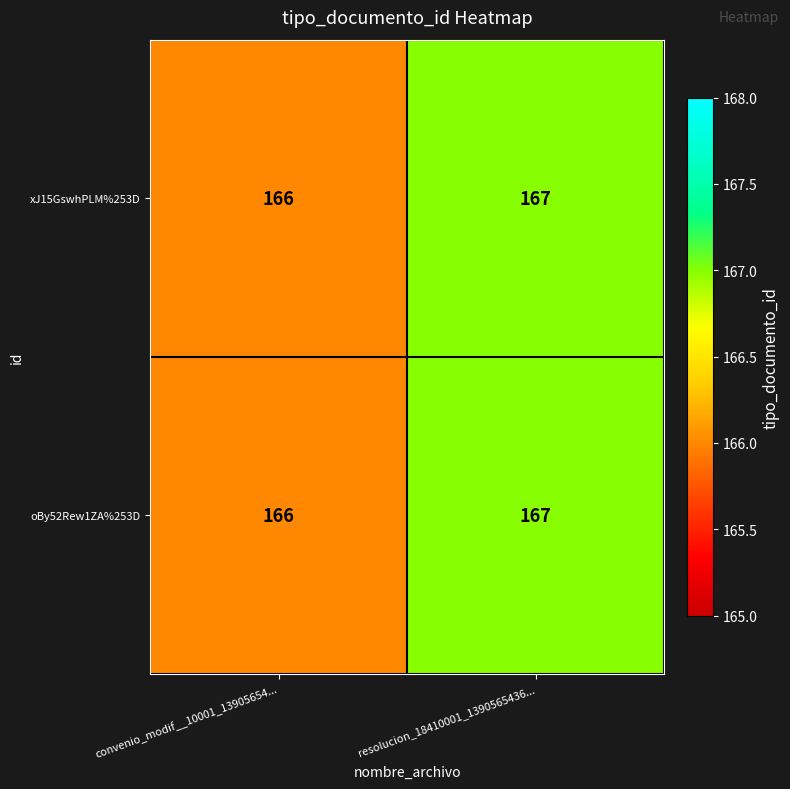

Is it true that oBy52Rew1ZA%253D equals 46 at convenio_modif__10001_13905654...?

False